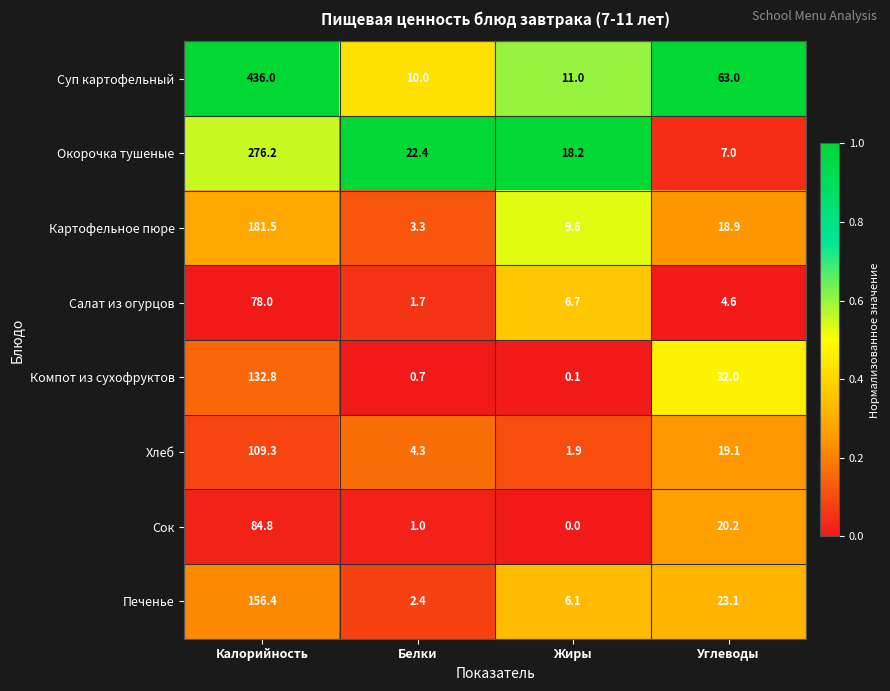

What is the total value across all series at Белки?

45.8